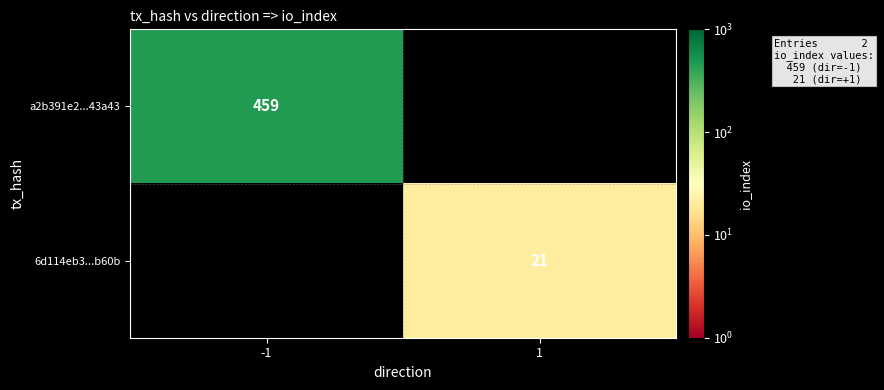

At how many categories does at least one series exceed 388?

1